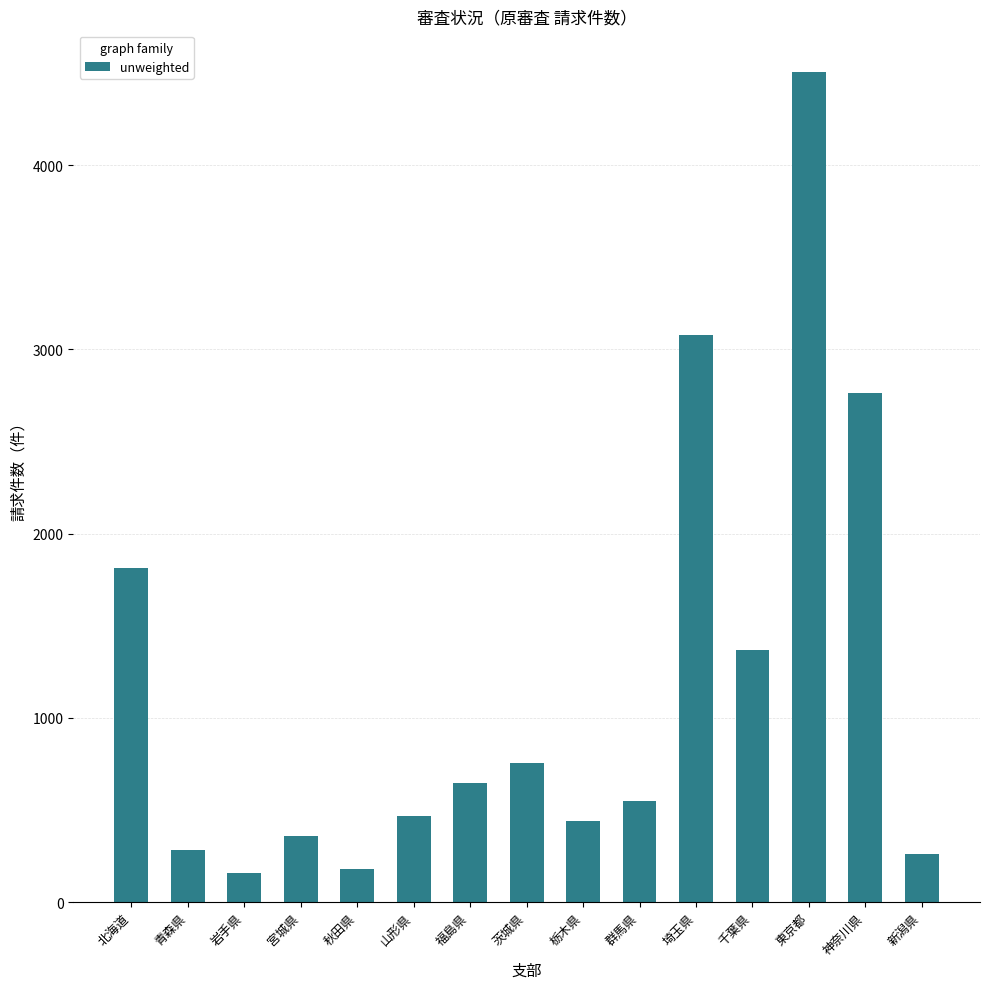

How many data points are less than 548?

7